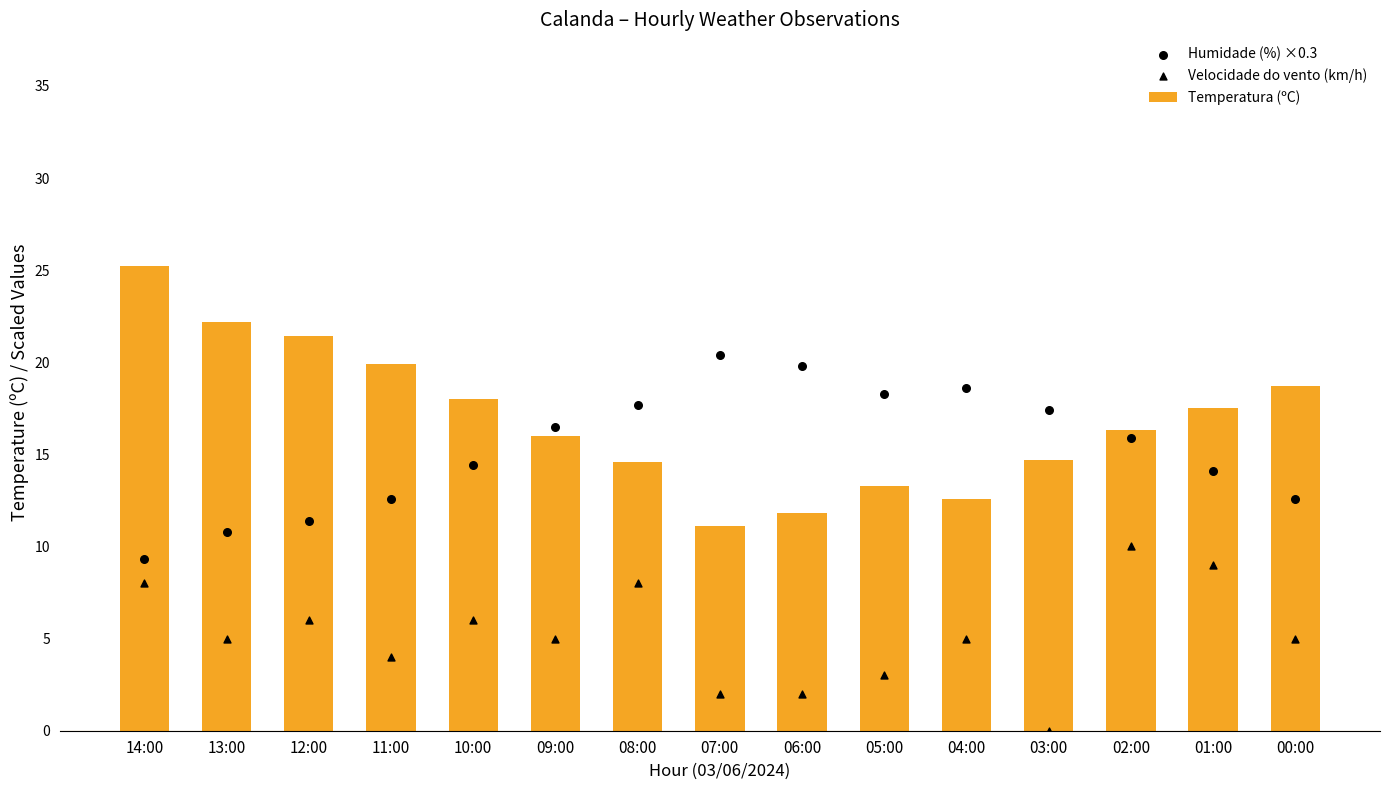

Which series has the largest total across all categories?

Temperatura (ºC)